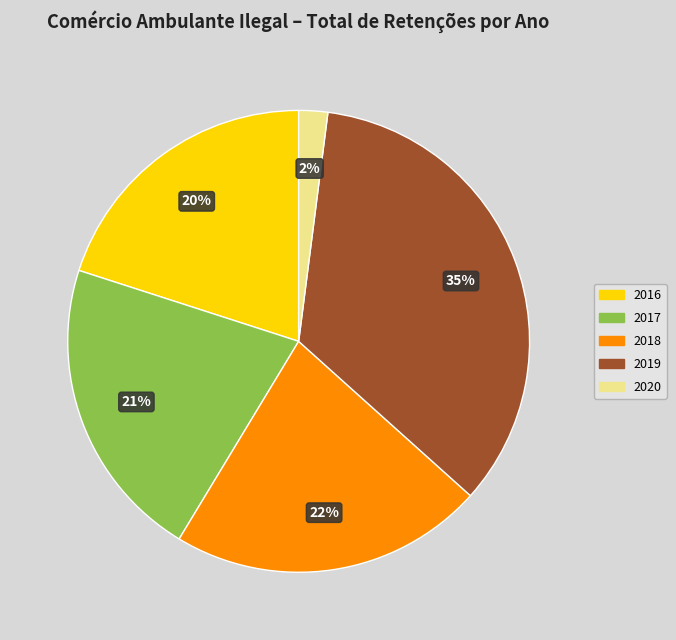

Which slice is the largest?

2019